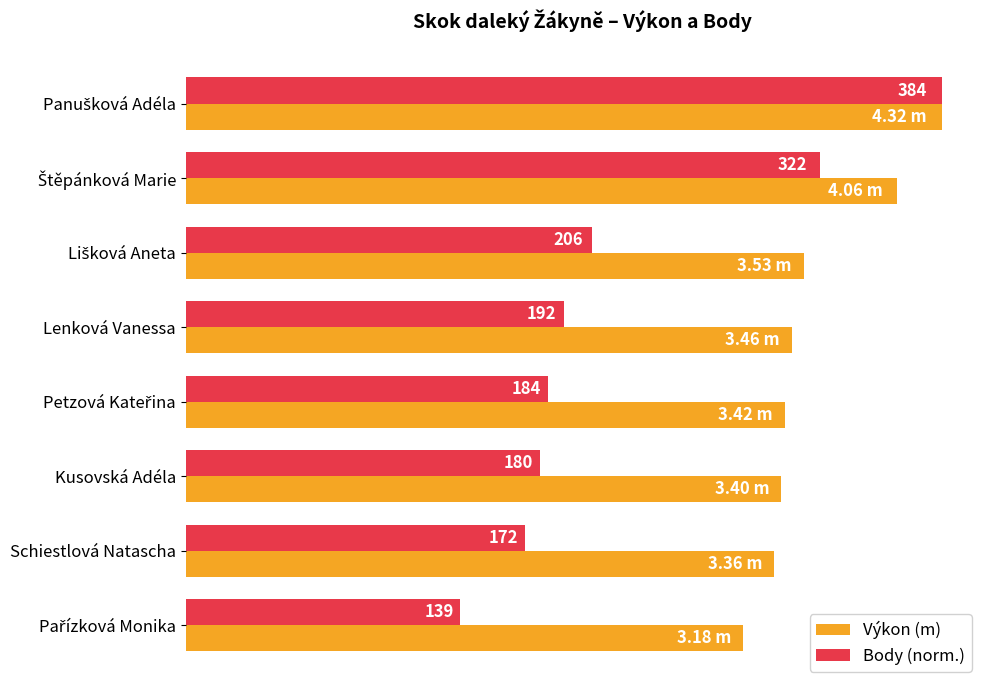

What are all the series names shown in the legend?

Výkon (m), Body (norm.)